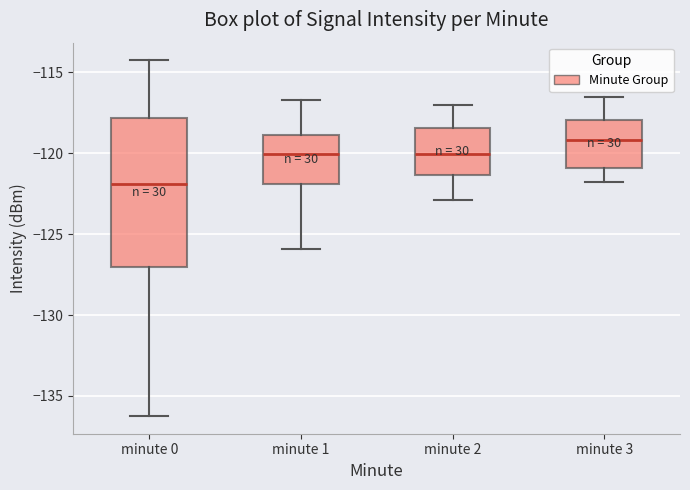

Which box's median line is the highest?

minute 3